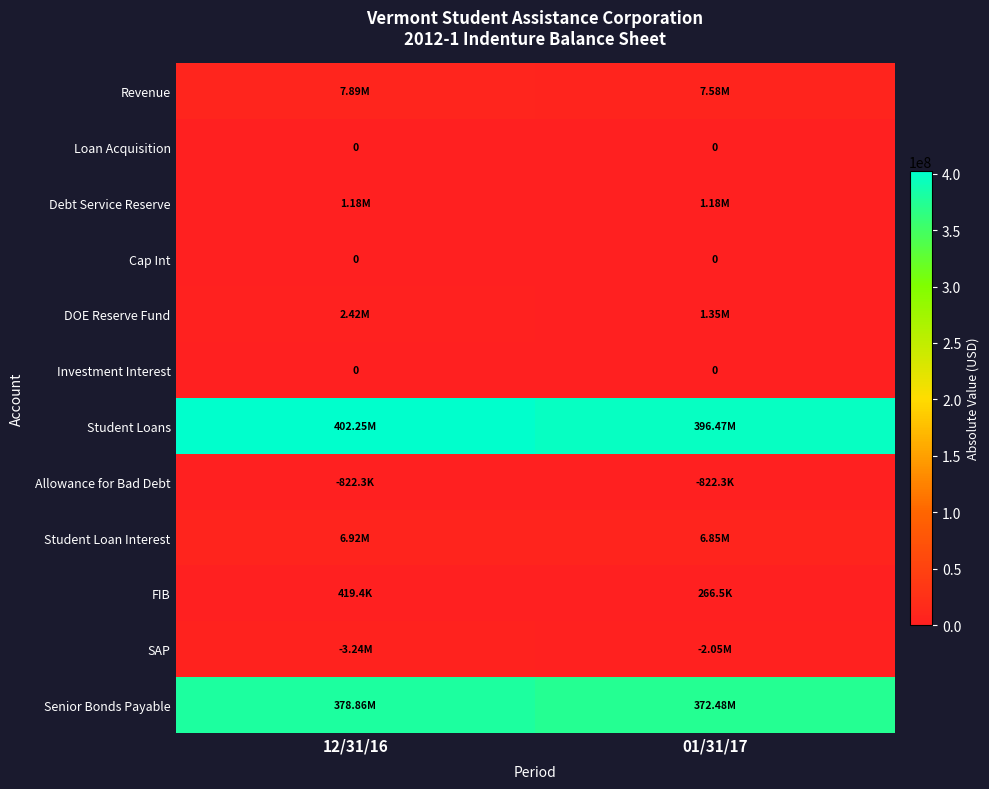

What is the sum of all Allowance for Bad Debt values?

1644527.5